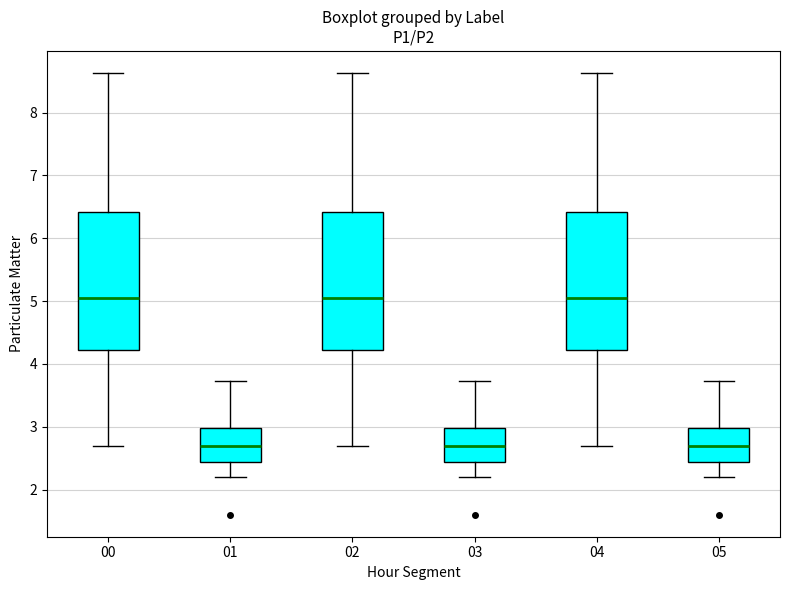

Where is the upper edge of the box at x = 00 on the y-axis? The values are not printed on the chart, so give them approximately, as read against the axis.

6.4